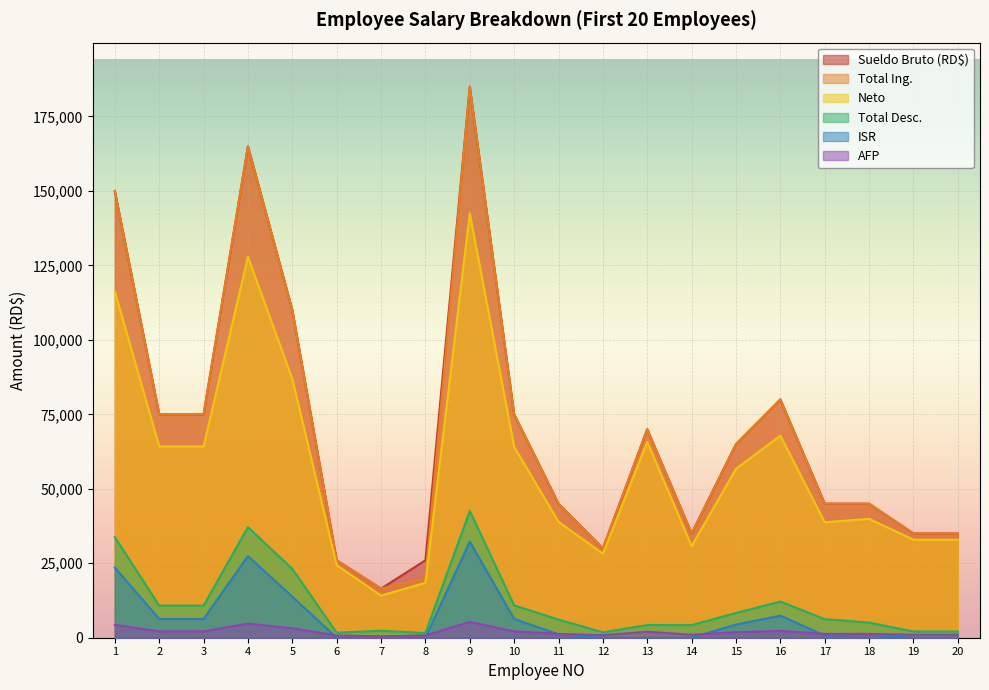

In Sueldo Bruto (RD$), how many points are lower than both neighbors (excluding endpoints)?

3